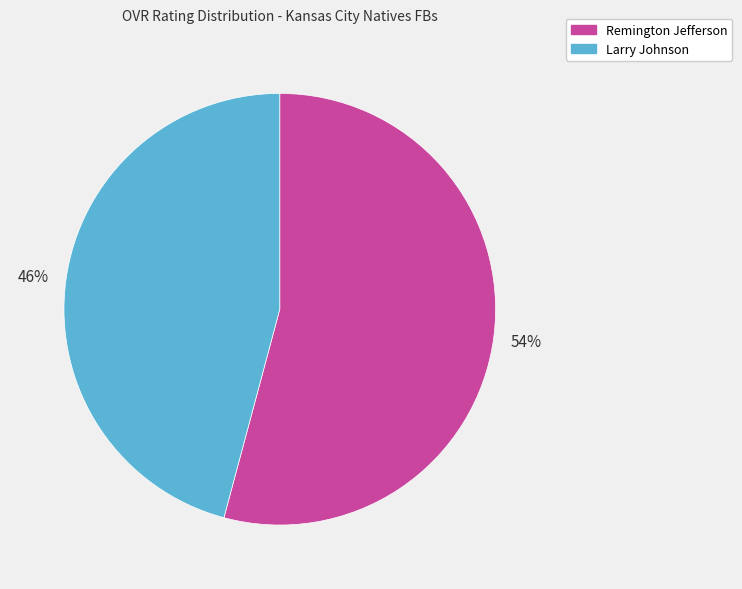

Is it true that Remington Jefferson is 54% of the pie?

True